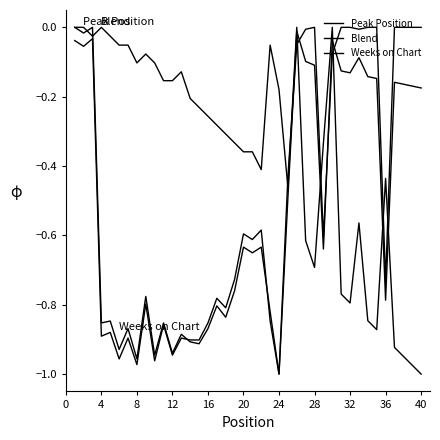

How many lines are shown in the chart?

3